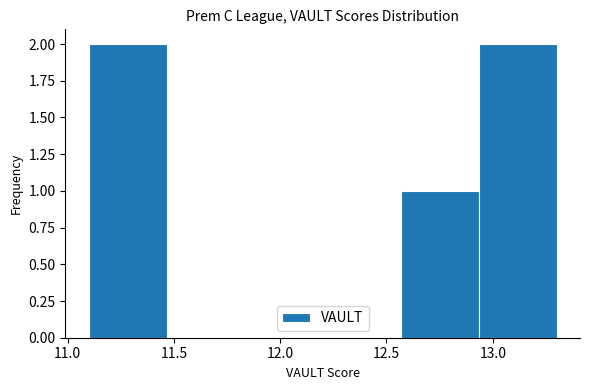

Reading left to right, transcribe this chart: for each bar, give the range it covers on the x-axis and its height. Neither the bar edges nor the heights are printed on the chart, so give them approximately, as read against the axes.

11.10 to 11.45: 2
11.45 to 11.85: 0
11.85 to 12.20: 0
12.20 to 12.55: 0
12.55 to 12.95: 1
12.95 to 13.30: 2